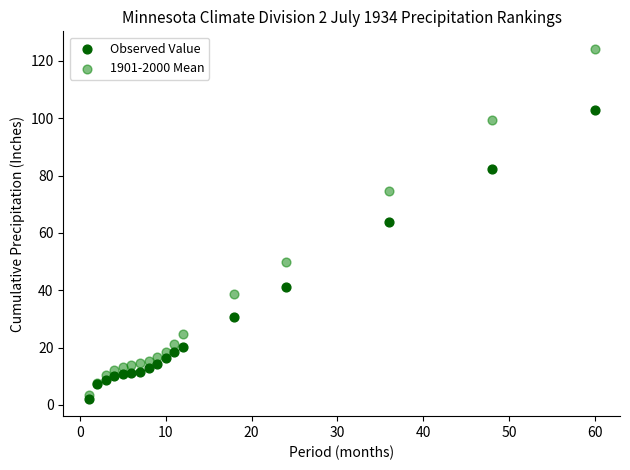

Which series reaches the maximum Y coordinate?

1901-2000 Mean